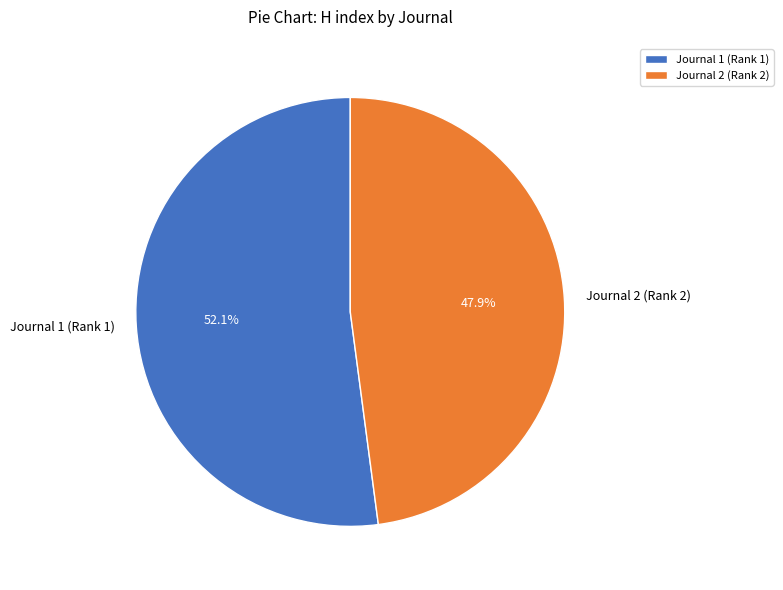

Do Journal 2 (Rank 2) and Journal 1 (Rank 1) together represent more than half of the pie?

Yes